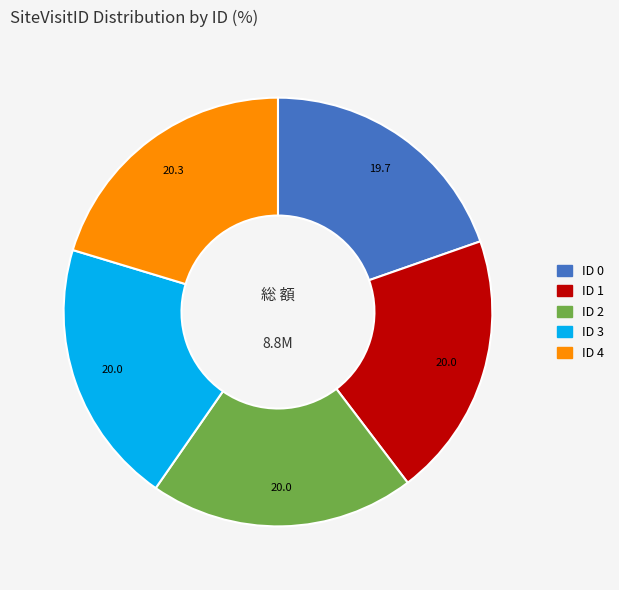

Approximately how many times larger is the value at ID 1 compared to ID 4?

1.0